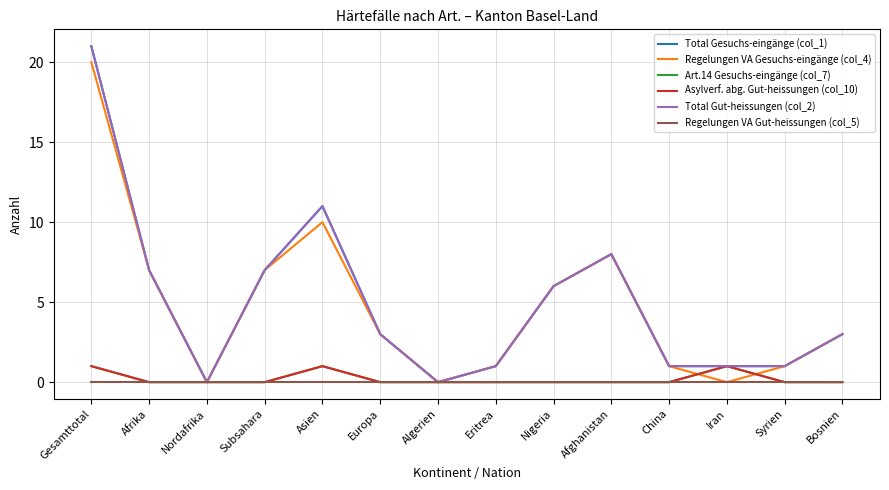

Does the chart have visible grid lines?

Yes